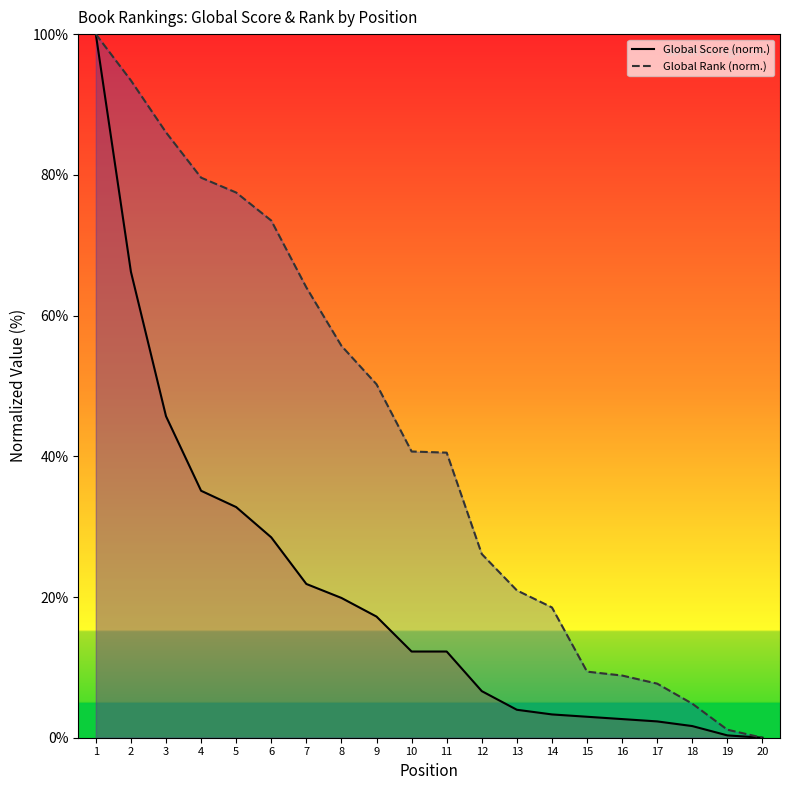

True or false: Global Score (norm.) and Global Rank (norm.) intersect in this chart.

False